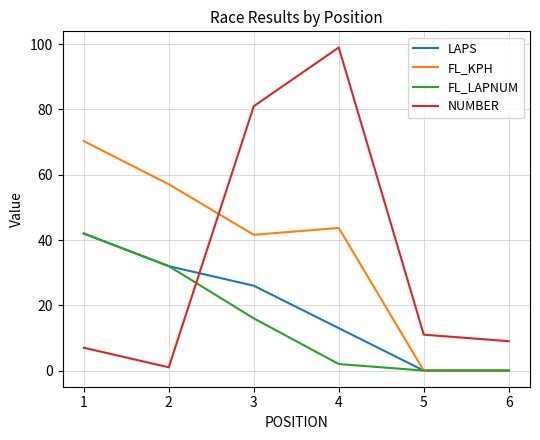

At which category does FL_KPH reach its first local valley?

3